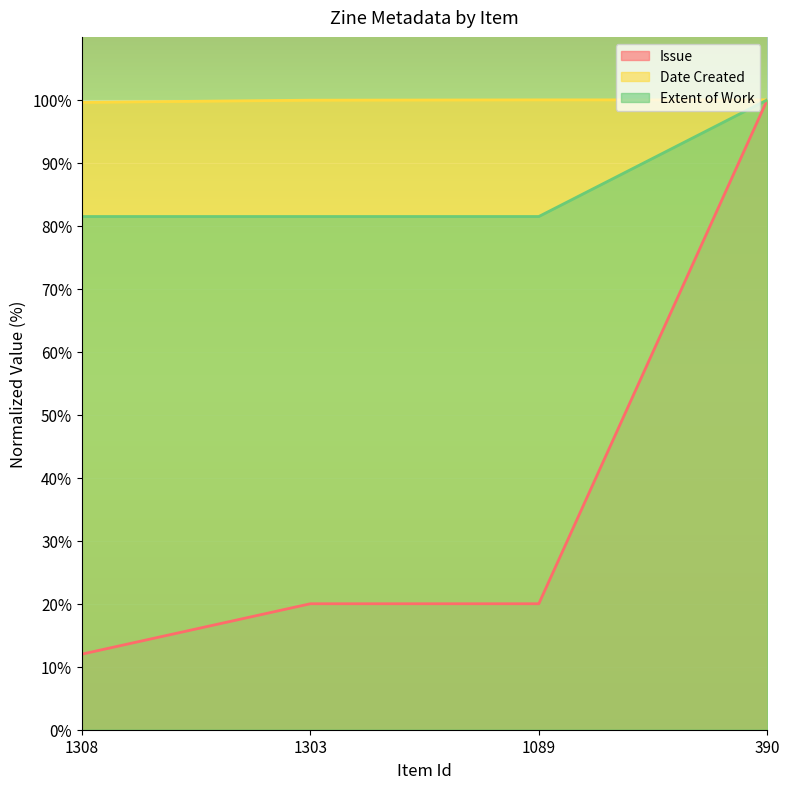

What is the value of the Extent of Work point at the 3rd from the left?

81.5